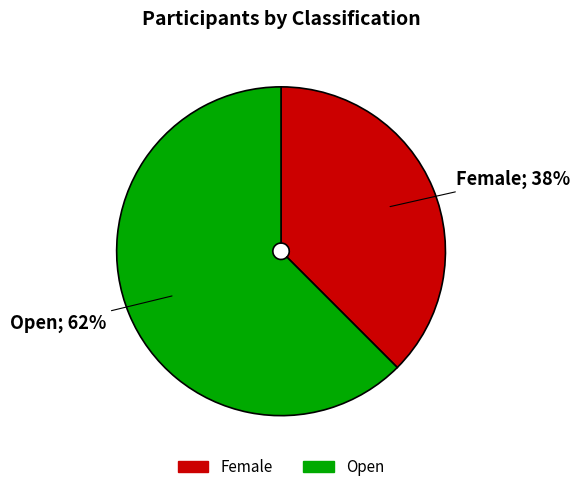

To the nearest percent, what is the average slice percentage?

50%